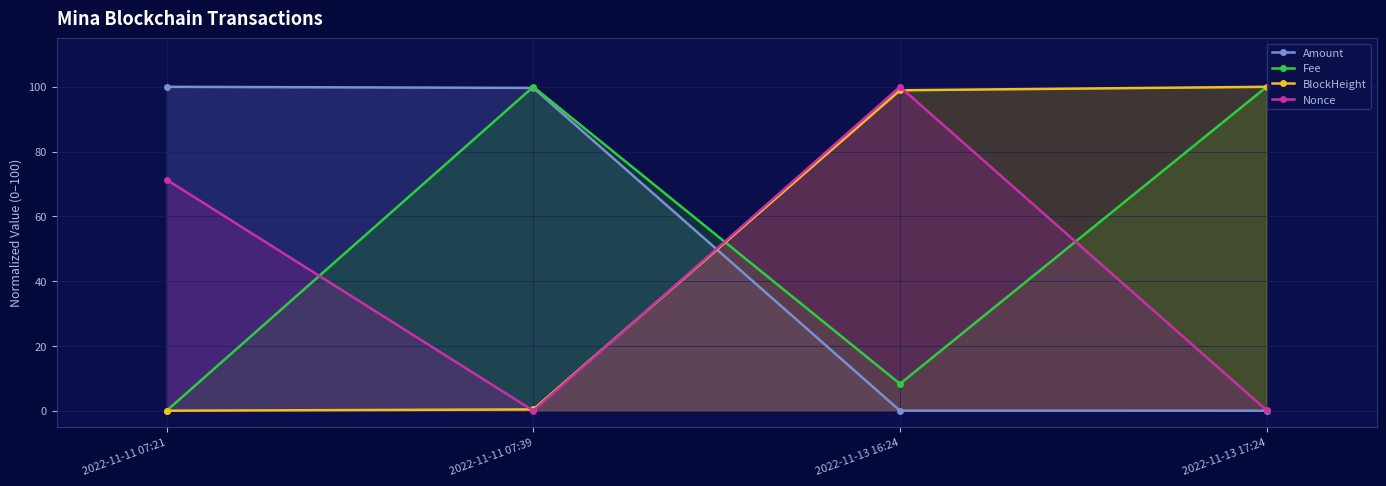

Reading right to left, extract all data points from this chart.

Amount: 0.0	0.0	99.7	100.0
Fee: 100.0	8.3	100.0	0.0
BlockHeight: 100.0	98.9	0.4	0.0
Nonce: 0.1	100.0	0.0	71.3